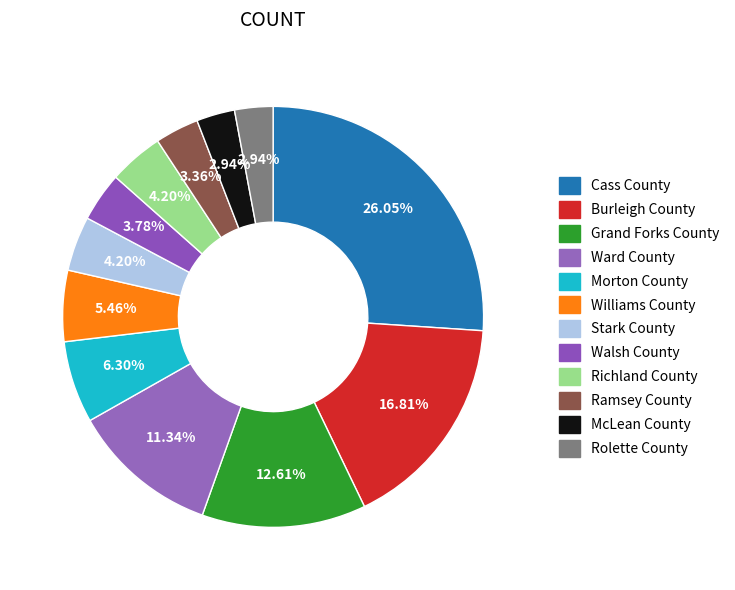

How many segments does this pie chart have?

12